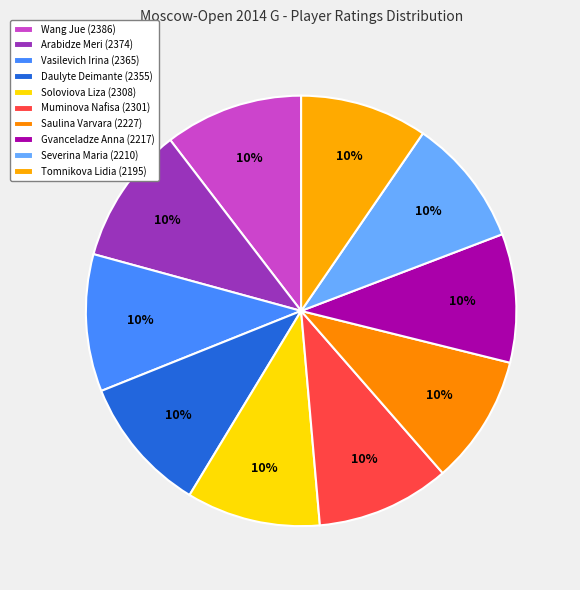

Count the number of slices in the pie.

10